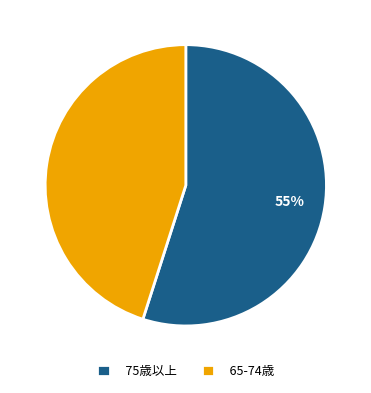

The 75歳以上 slice represents 49% of the pie. True or false?

False